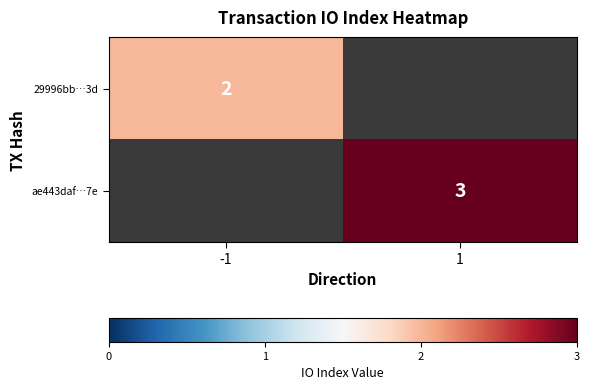

True or false: 29996bb…3d has a value of 2 at -1.

True